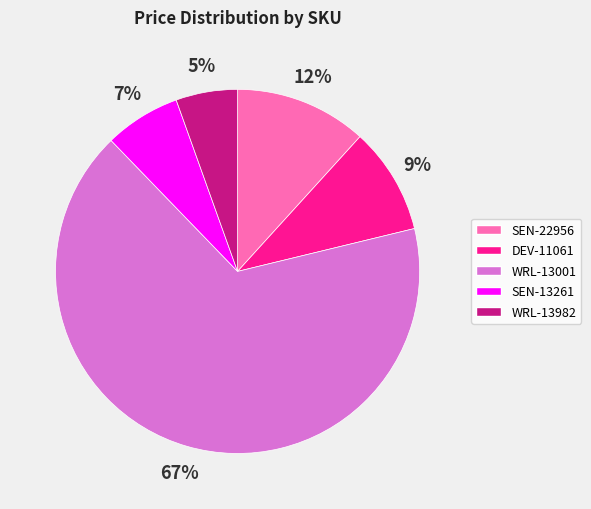

Which category accounts for the majority?

WRL-13001